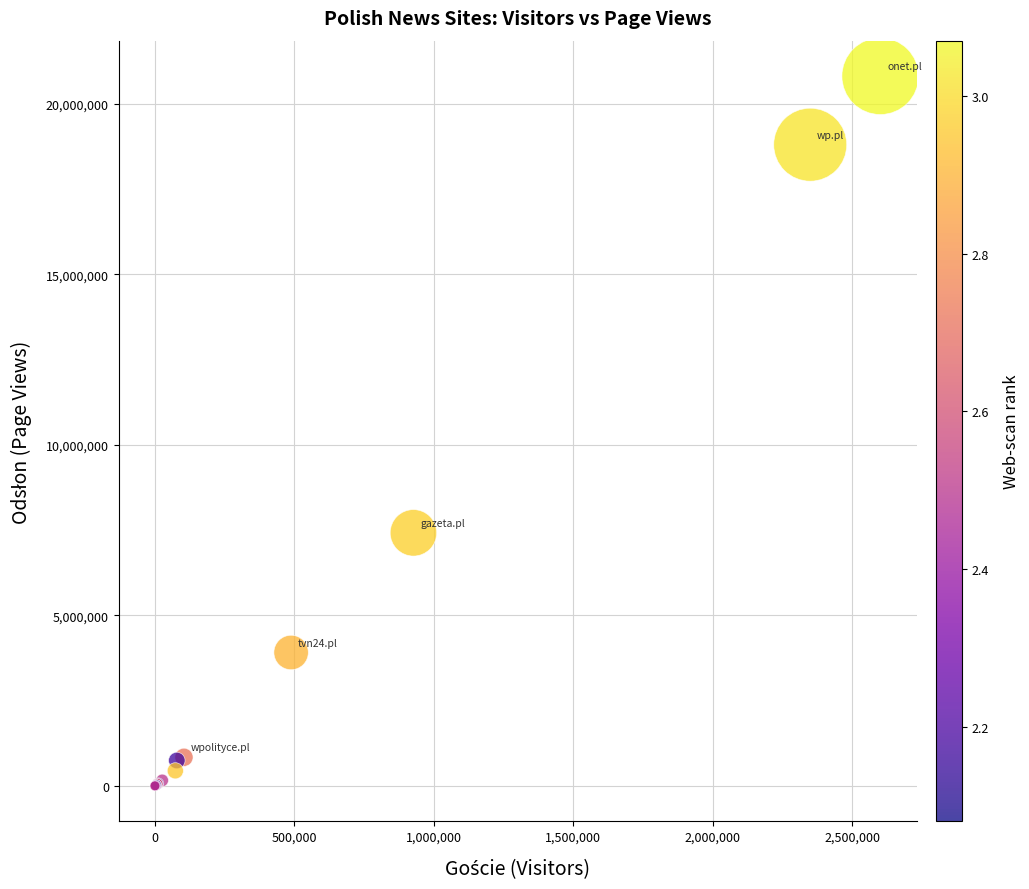

What Y value in the scatter plot is closest to 10406342?

7421744